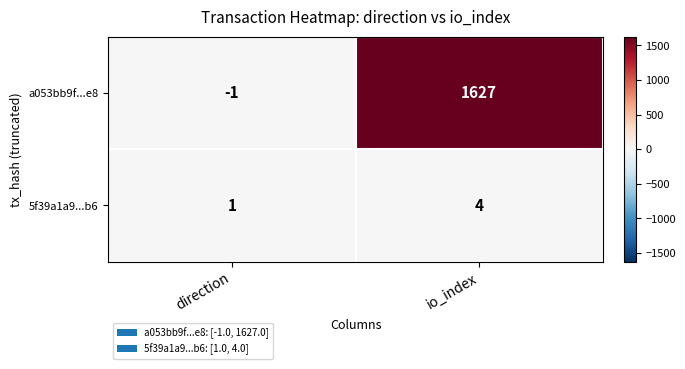

At io_index, list the series in order from smallest to largest.

5f39a1a9...b6, a053bb9f...e8